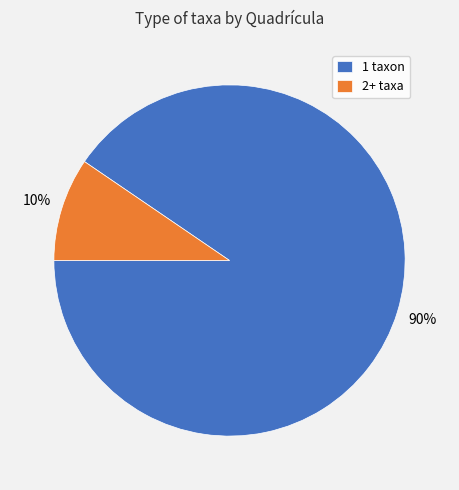

Rank the categories by value from highest to lowest.

1 taxon, 2+ taxa